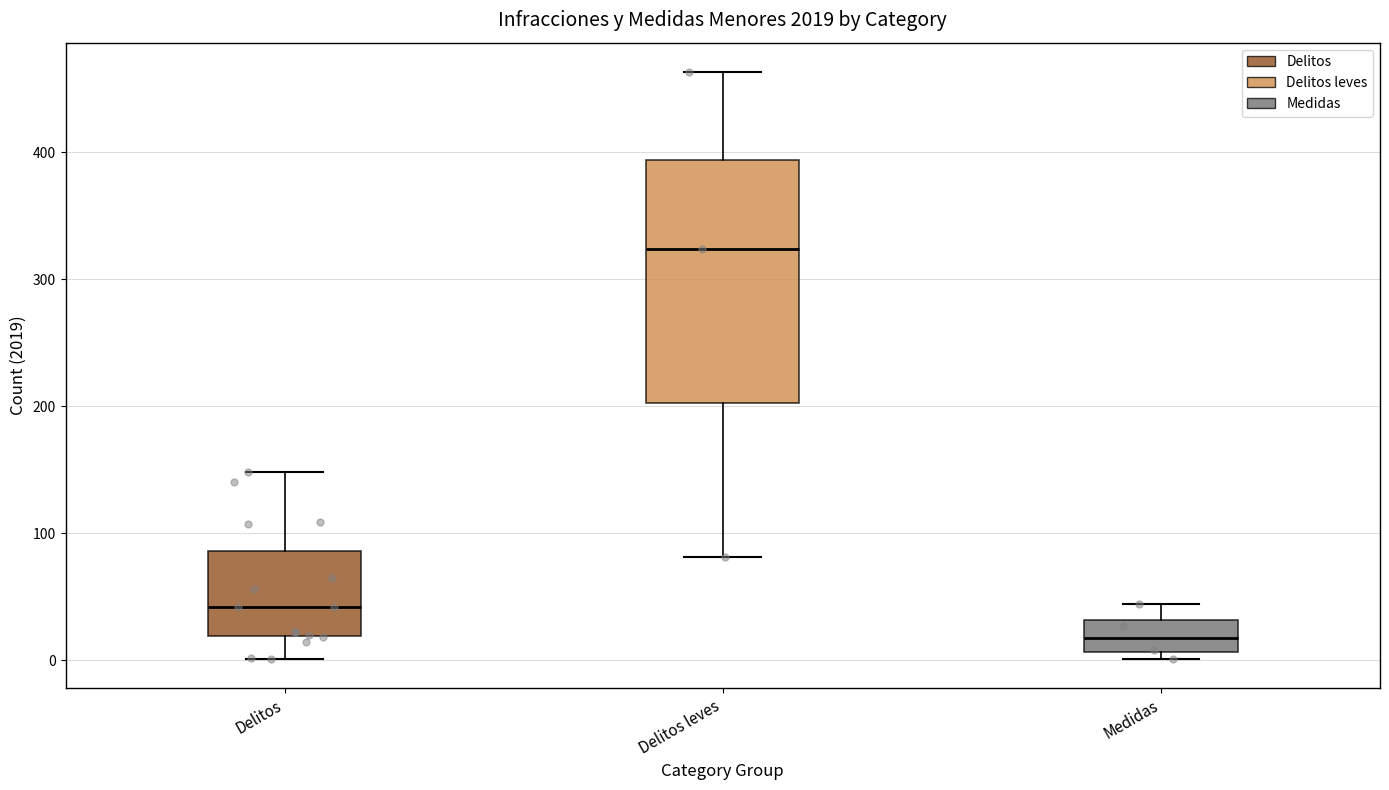

Where does the upper whisker of the box for Delitos leves end on the y-axis? The values are not printed on the chart, so give them approximately, as read against the axis.

460